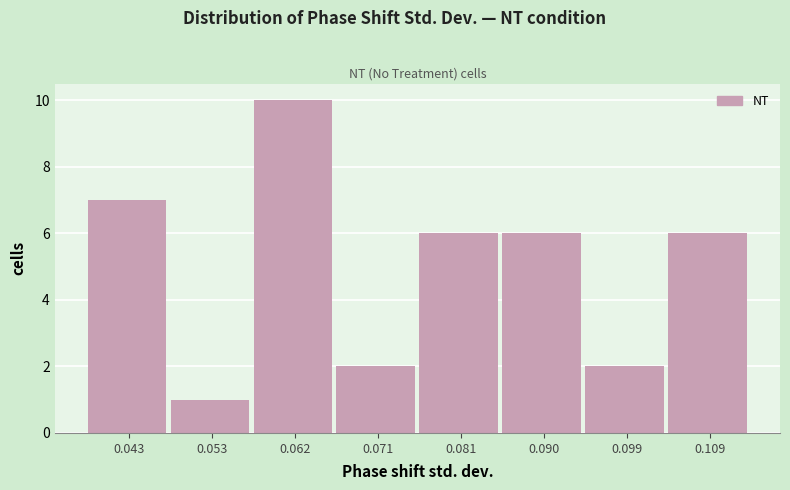

Reading left to right, transcribe this chart: for each bar, give the range it covers on the x-axis and its height. Neither the bar edges nor the heights are printed on the chart, so give them approximately, as read against the axes.

0.038 to 0.048: 7
0.048 to 0.057: 1
0.057 to 0.067: 10
0.067 to 0.076: 2
0.076 to 0.085: 6
0.085 to 0.095: 6
0.095 to 0.104: 2
0.104 to 0.114: 6